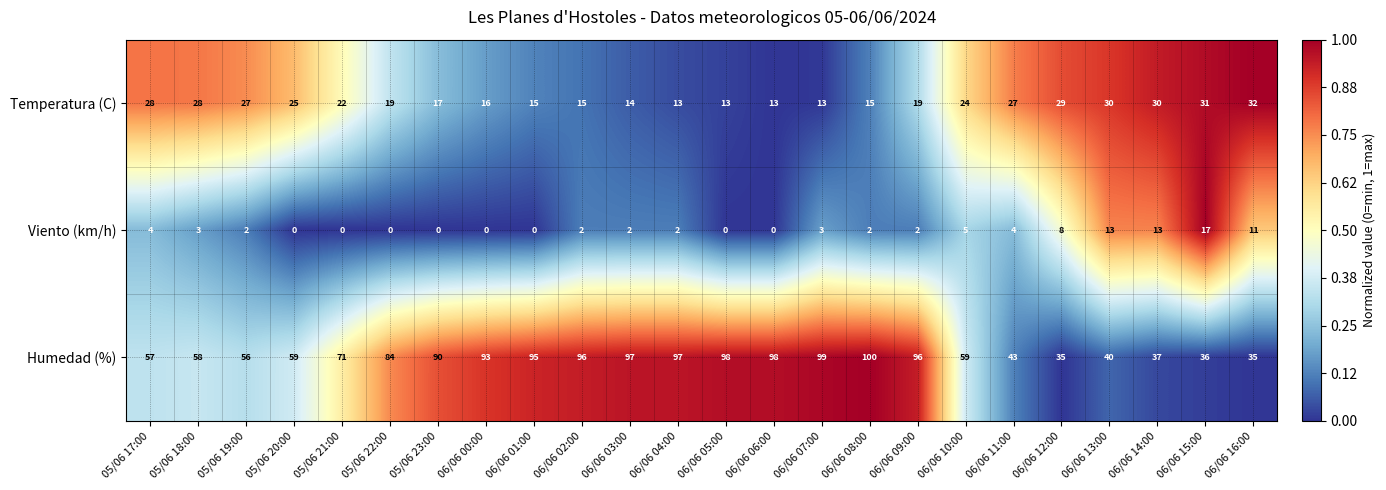

What is the difference between the highest and lowest values at 05/06 17:00?

53